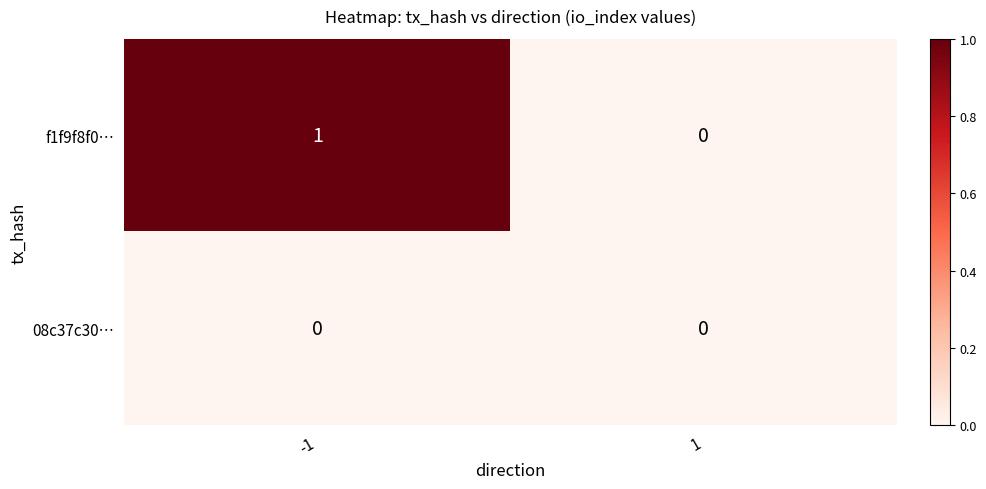

Which series changed the most between -1 and 1?

f1f9f8f0…